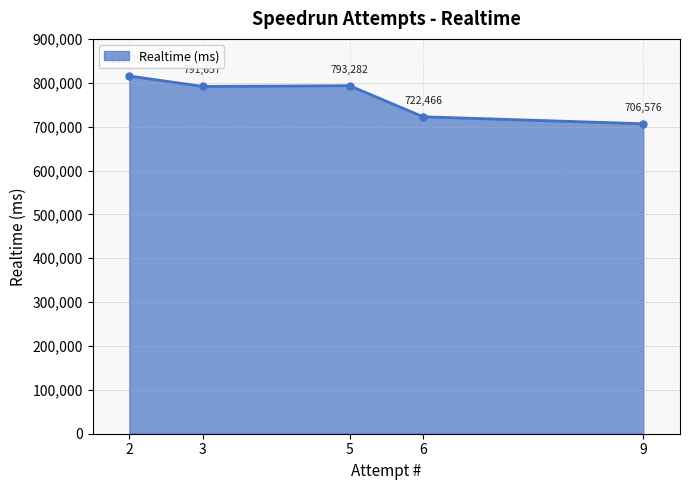

Is it true that the value at 9 is 706576?

True